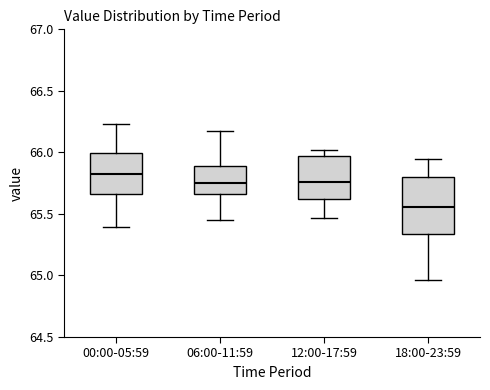

Where is the lower edge of the box for 06:00-11:59 on the y-axis? The values are not printed on the chart, so give them approximately, as read against the axis.

65.65